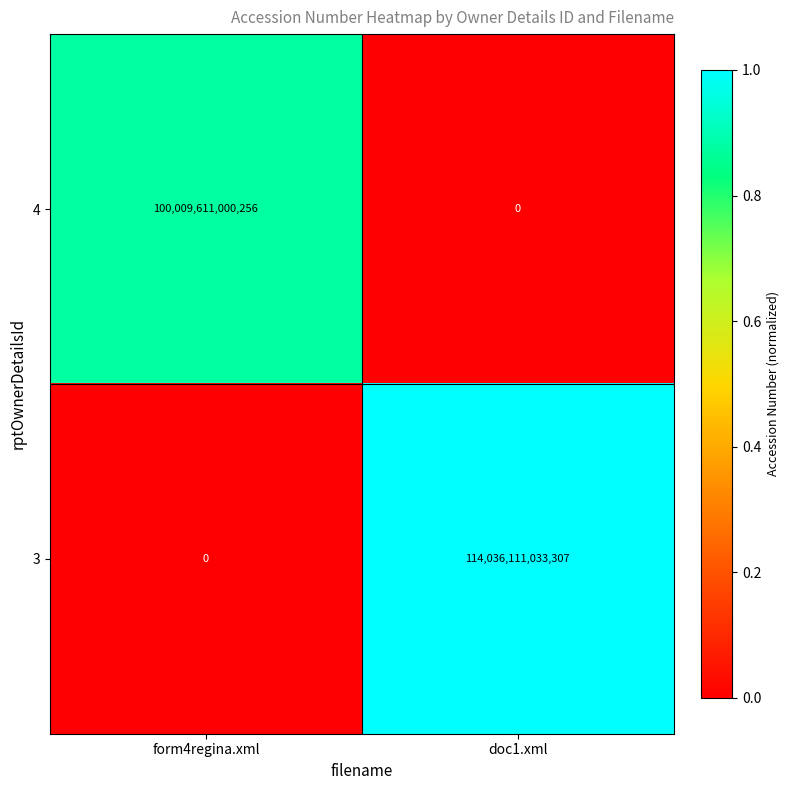

Between form4regina.xml and doc1.xml, which series saw the biggest shift?

3